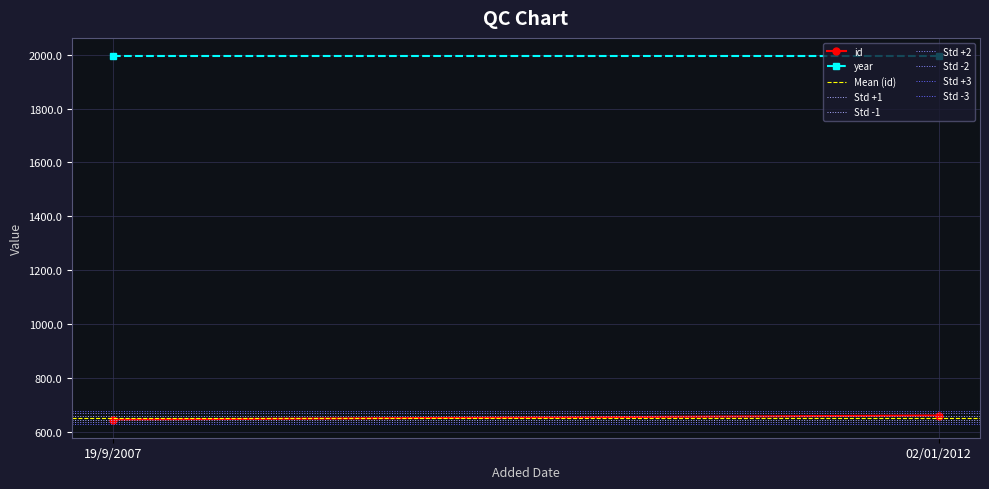

What is the sum of all id values?

1305